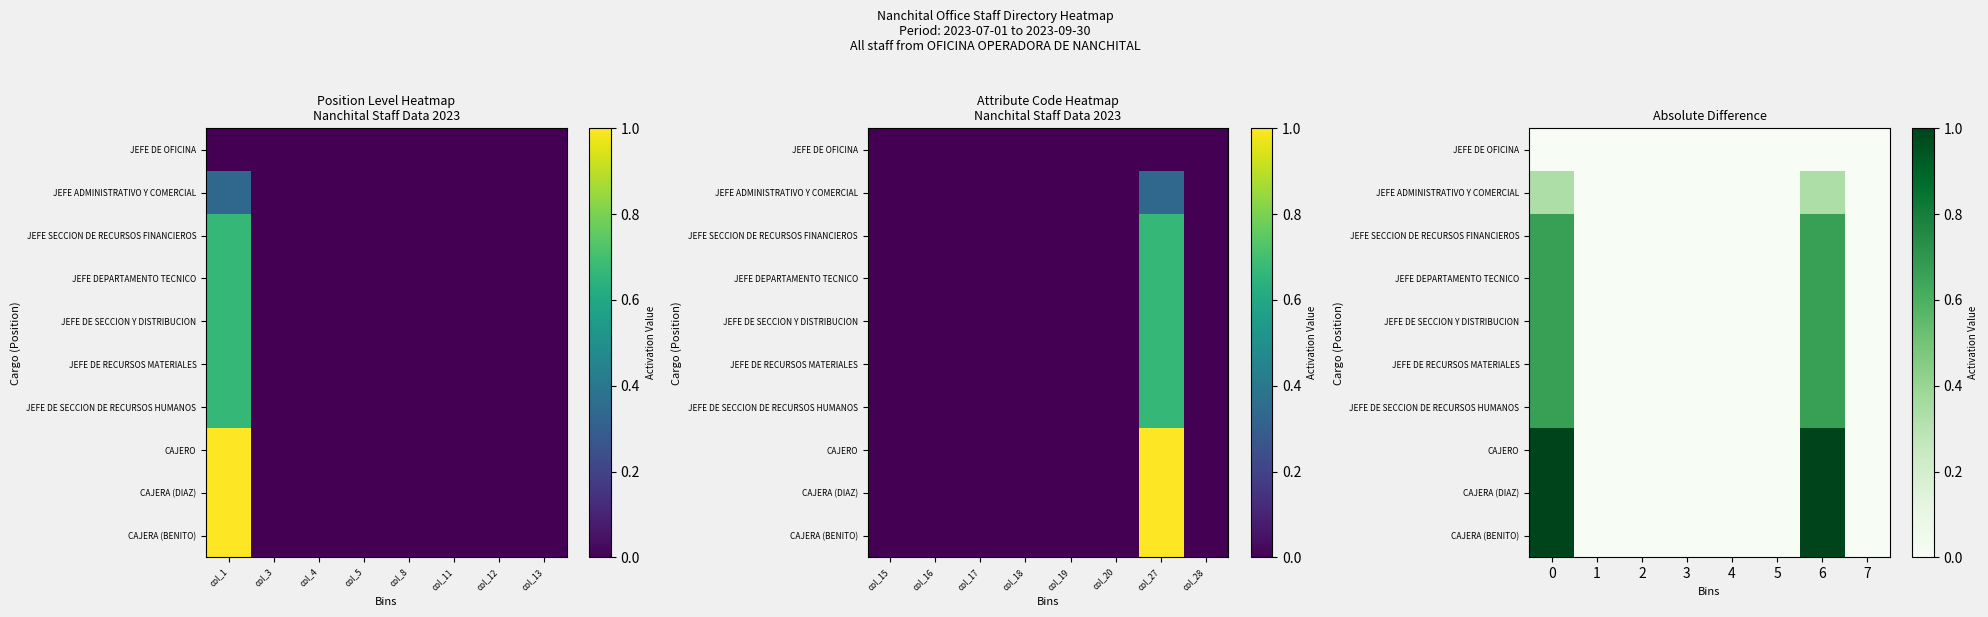

True or false: CAJERO has a value of -0.3 at 4.

False